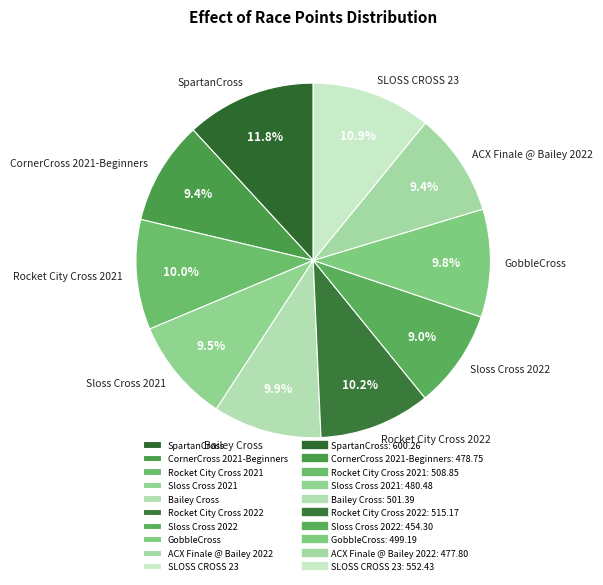

Is there any slice that represents more than half of the pie?

No